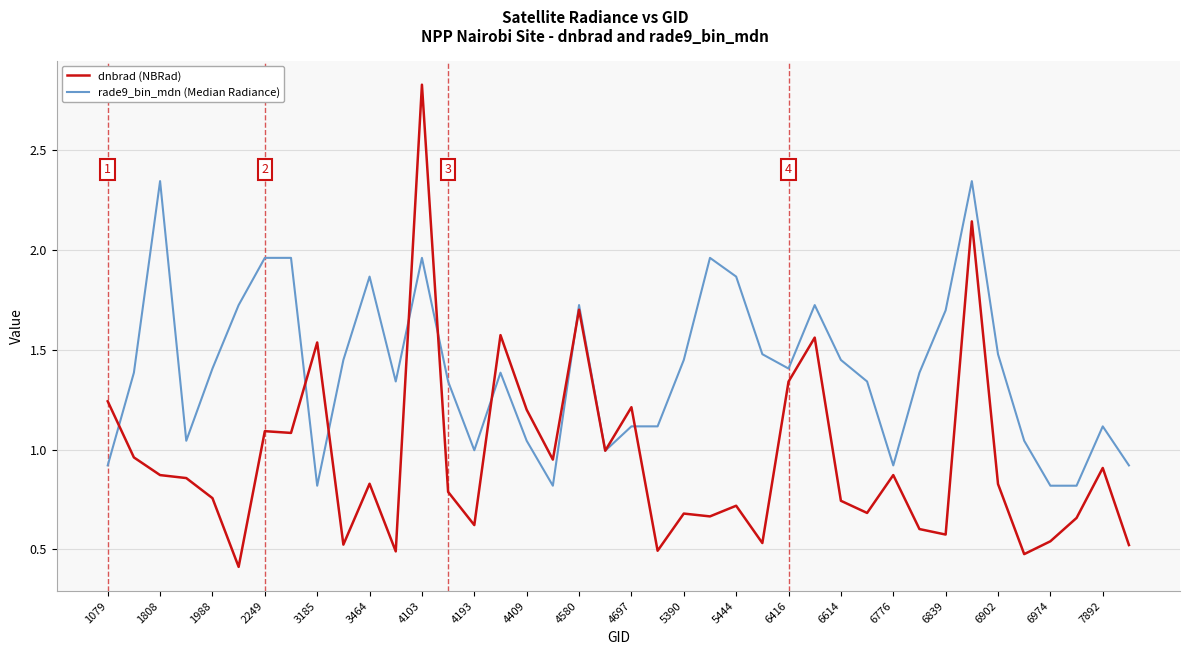

Which series has the widest spread of values?

dnbrad (NBRad)